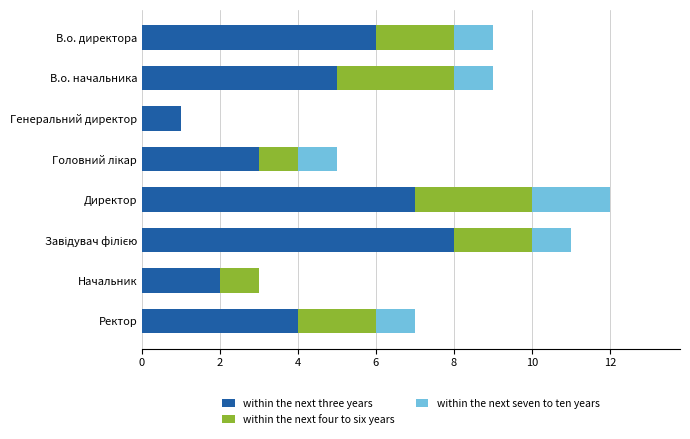

The value of within the next three years at Директор is 10. True or false?

False